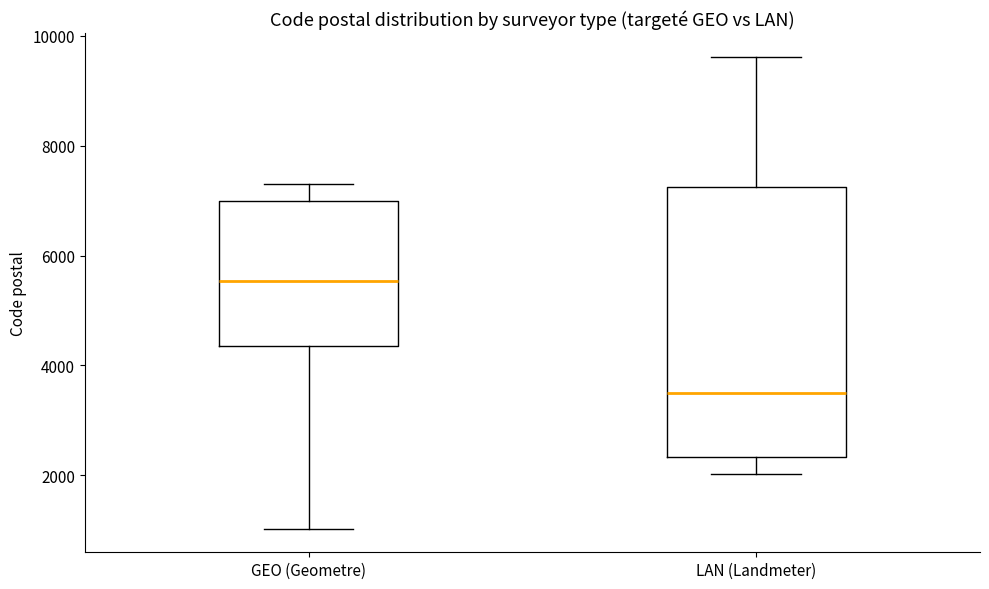

Reading left to right, transcribe this box plot: for each box, give where its median line is, the range the box spans, and where its two whiskers end, as read against the y-axis. The values are not printed on the chart, so give them approximately, as read against the axis.

GEO (Geometre): median 5600, box 4400 to 7000, whiskers 1000 to 7400
LAN (Landmeter): median 3600, box 2400 to 7200, whiskers 2000 to 9600